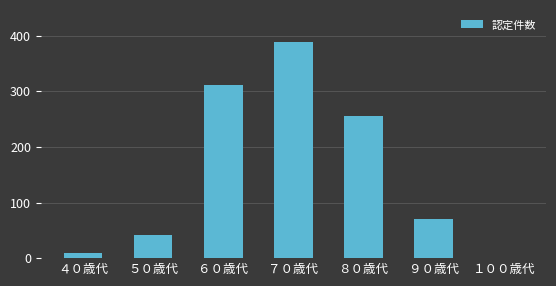

Is it true that the value at ６０歳代 is 446?

False